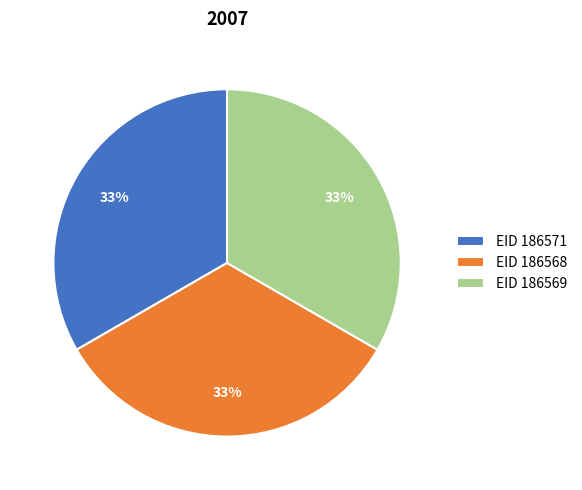

How many slices are in this pie chart?

3